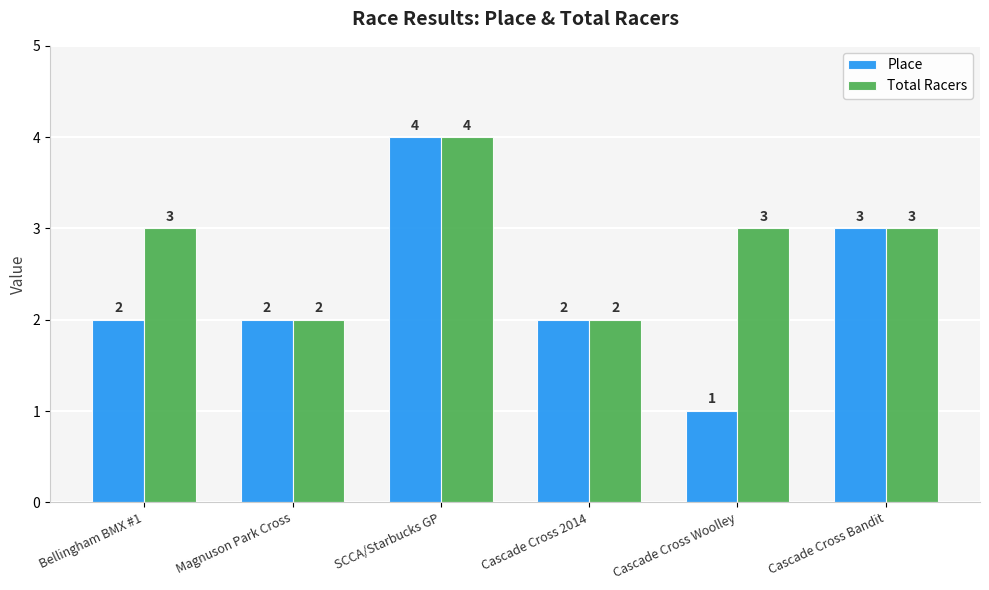

Which series has the largest total across all categories?

Total Racers